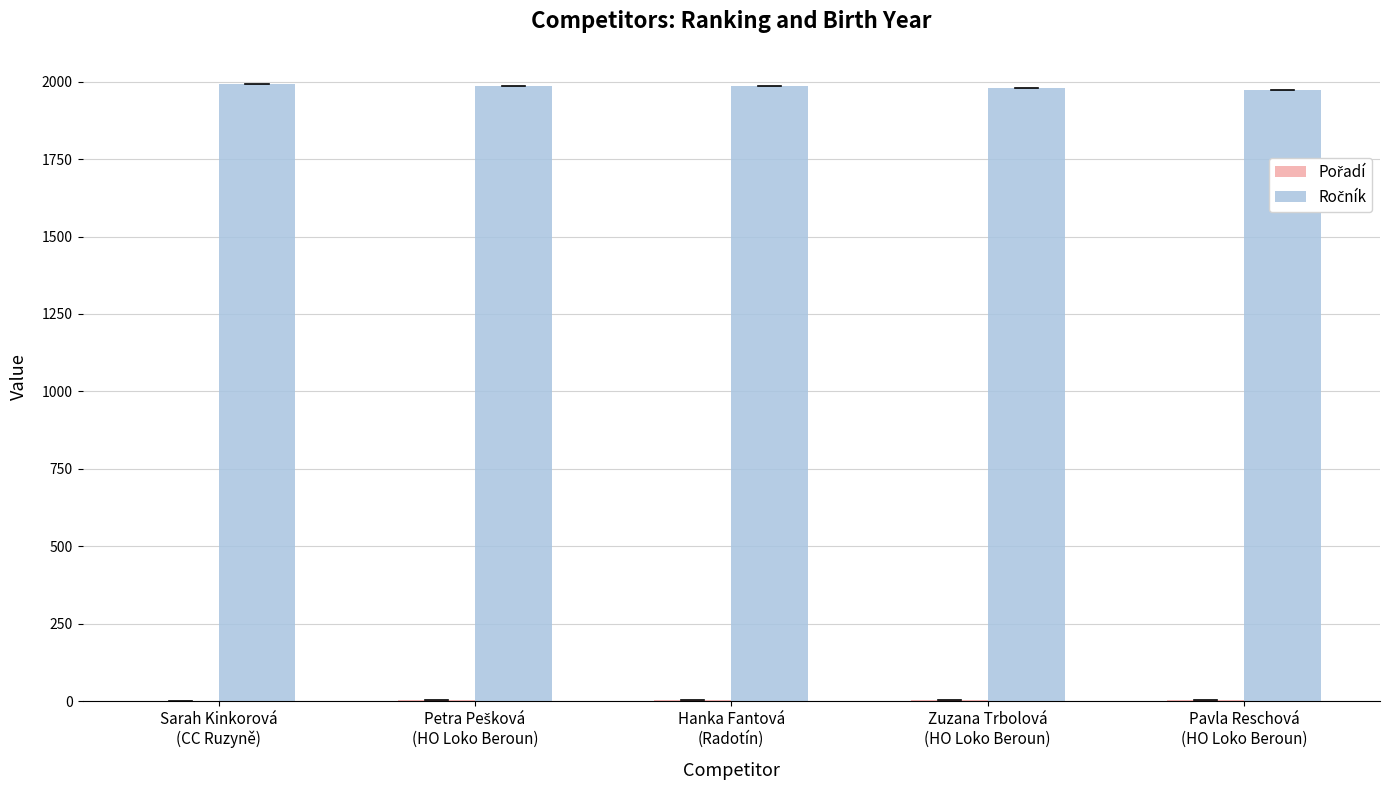

How many series are shown in this chart?

2